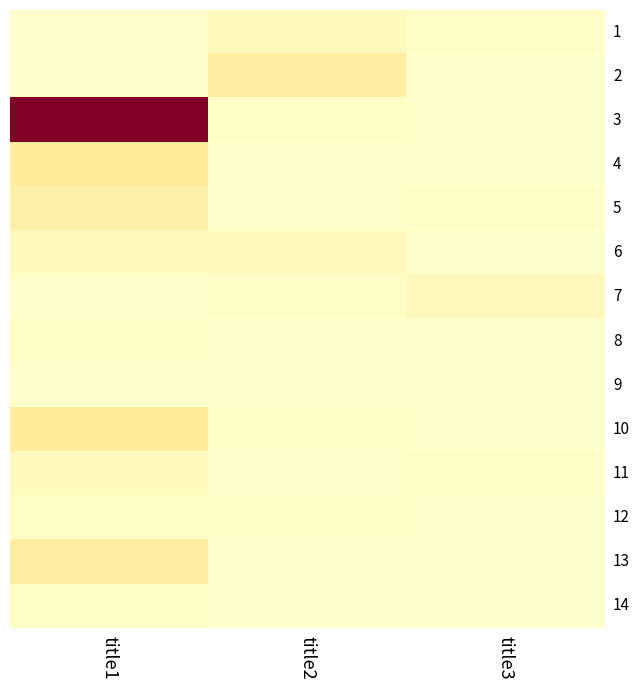

What is the maximum value shown in the chart?

50